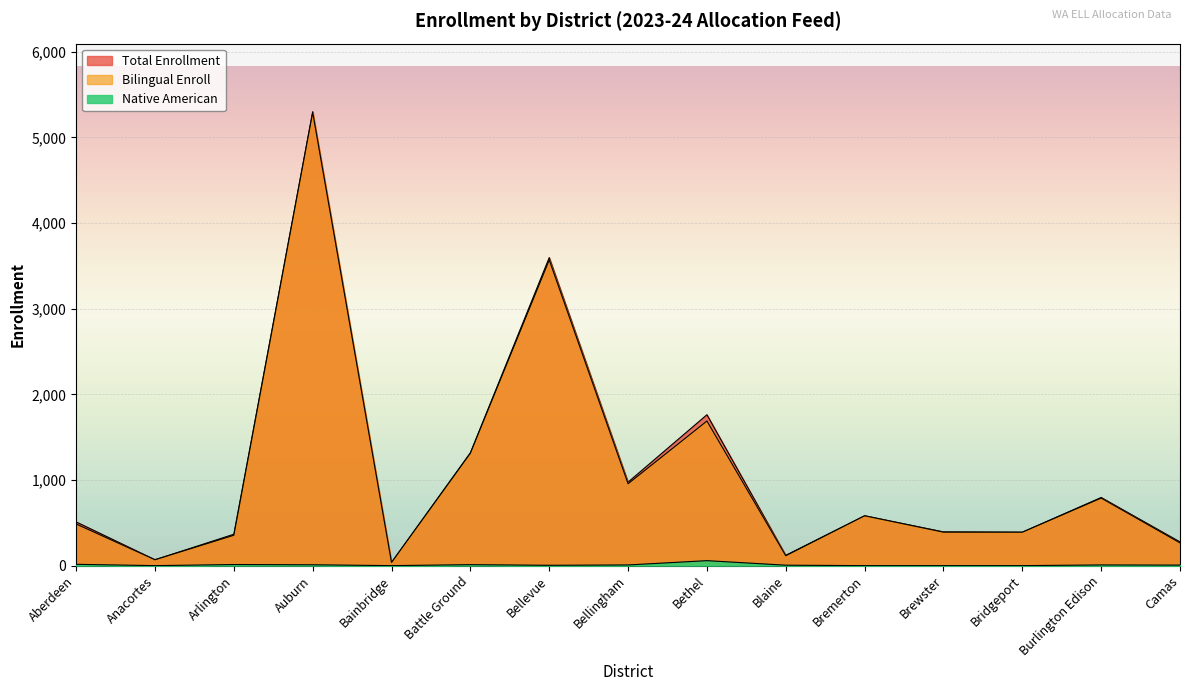

Which category has the lowest value in the Native American series?

Anacortes